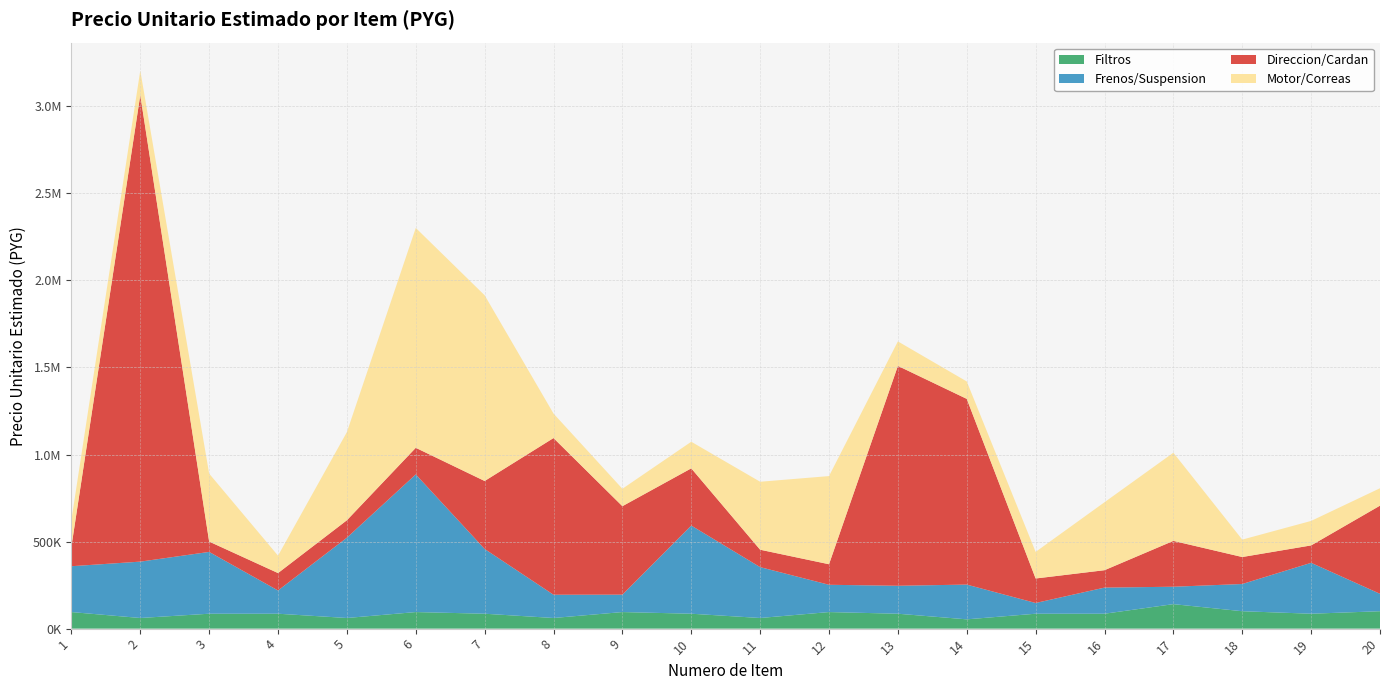

Reading left to right, transcribe all the data shown in this chart.

Filtros: 95166	61133	85621	85621	61133	95166	85621	61133	95166	85621	61133	95166	85621	53333	85621	85621	140666	100000	85621	100000
Frenos/Suspension: 263333	323666	355000	133500	461333	790636	372000	133500	100000	506333	292132	156666	160533	199666	61666	150000	100000	156296	292333	100000
Direccion/Cardan: 112996	2680000	59333	100000	100000	152766	390333	899961	508100	328666	100000	118000	1262925	1066666	140666	100000	263333	155000	100000	506333
Motor/Correas: 152766	140666	390333	100000	506333	1262925	1066666	140666	100000	152766	390333	506333	140666	100000	152766	390333	506333	100000	140666	100000